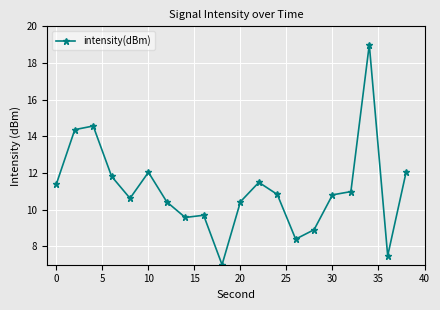

What is the value of the 13th point from the left?

10.8